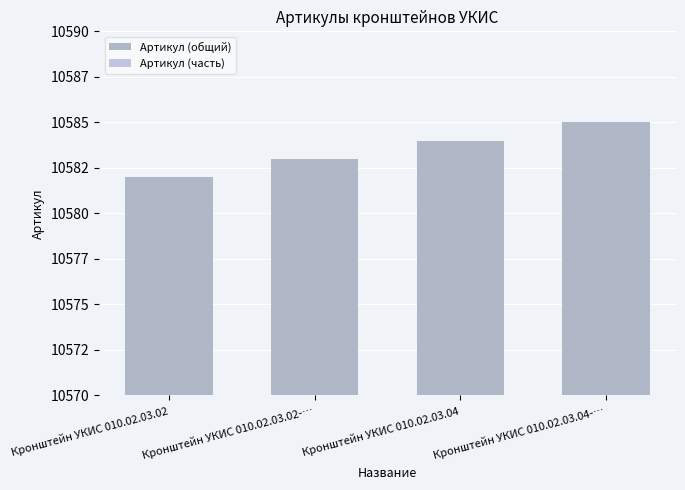

What is the average value of the Артикул (часть) series?

150